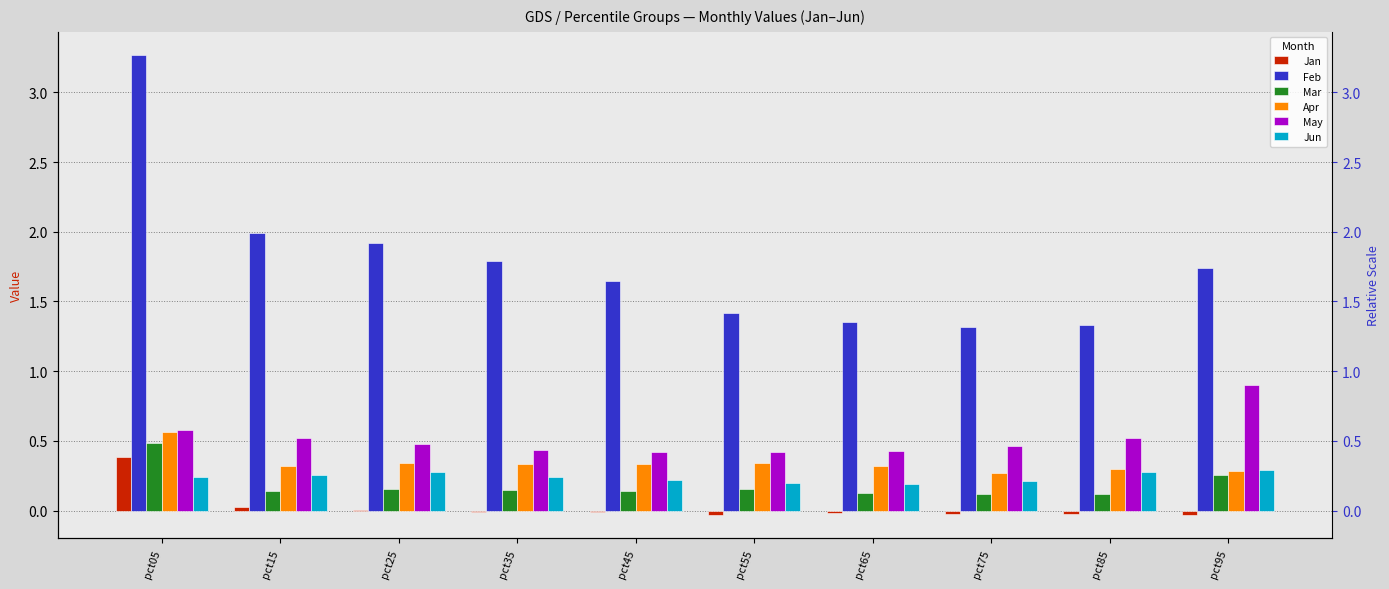

Which series changed the most between pct35 and pct75?

Feb